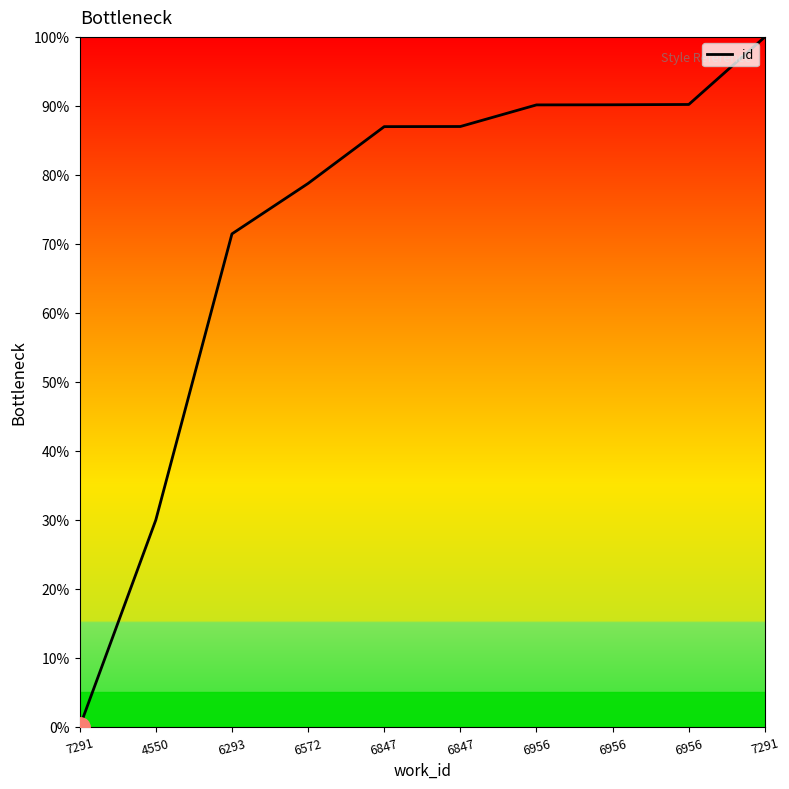

What is the average value?

72.5